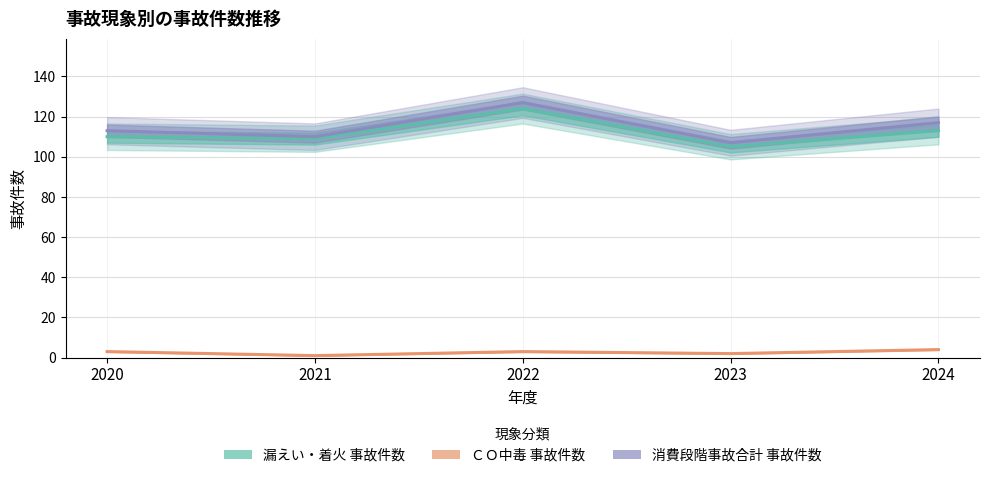

At which category does the chart reach its minimum across all series?

2021